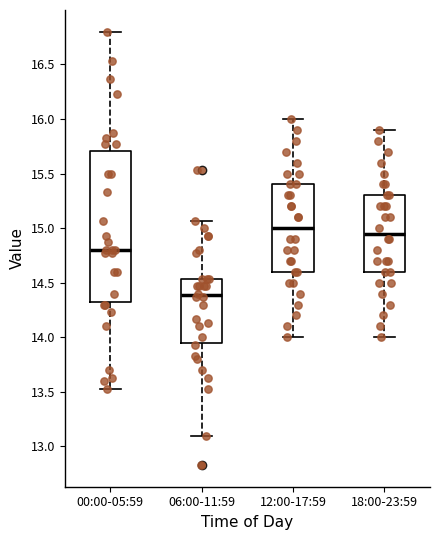

Which box has the lowest median line?

06:00-11:59